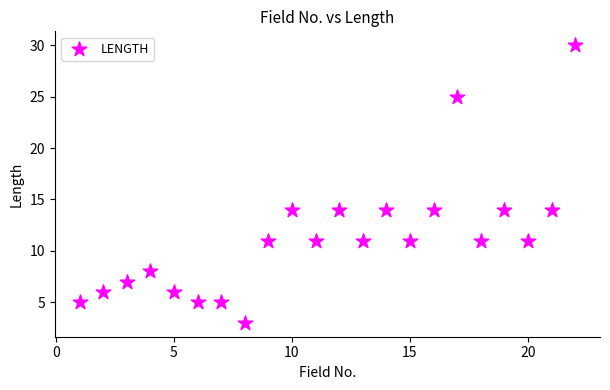

What is the range of Y values (max minus min)?

27